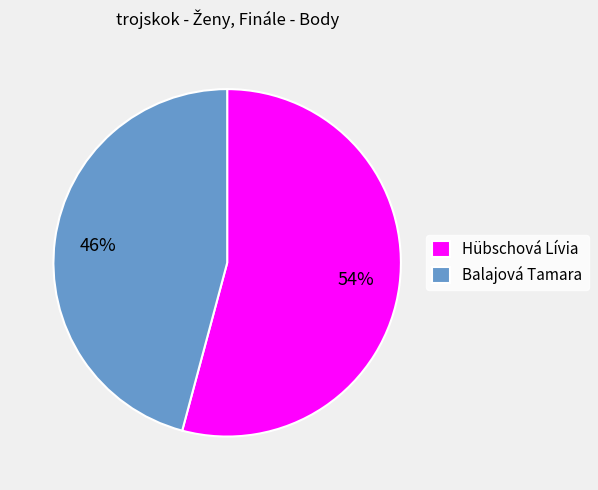

To the nearest percent, what is the average slice percentage?

50%